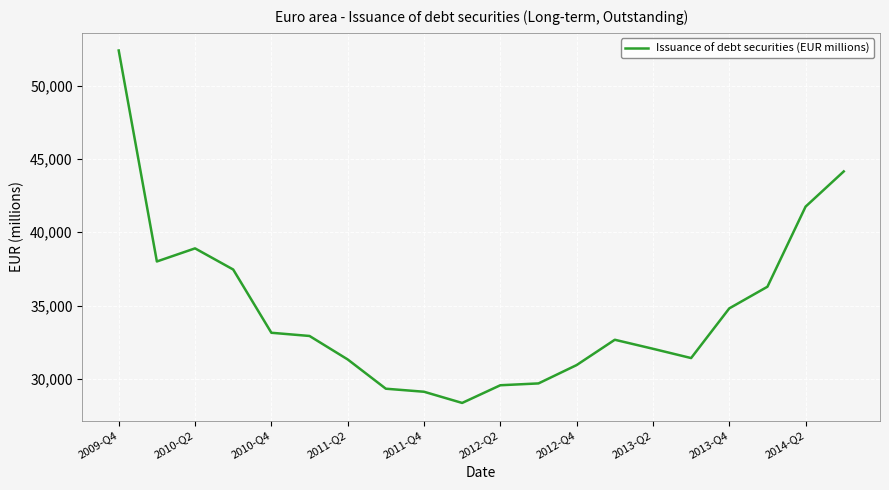

Does the chart have visible grid lines?

Yes